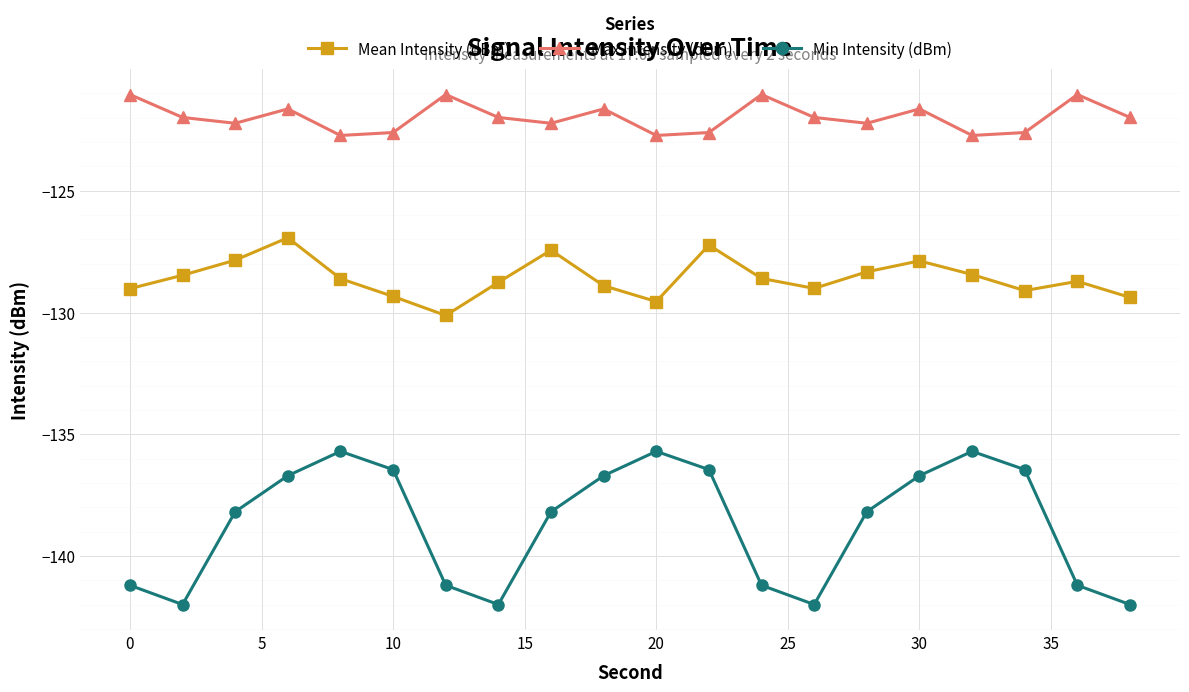

How many lines are shown in the chart?

3